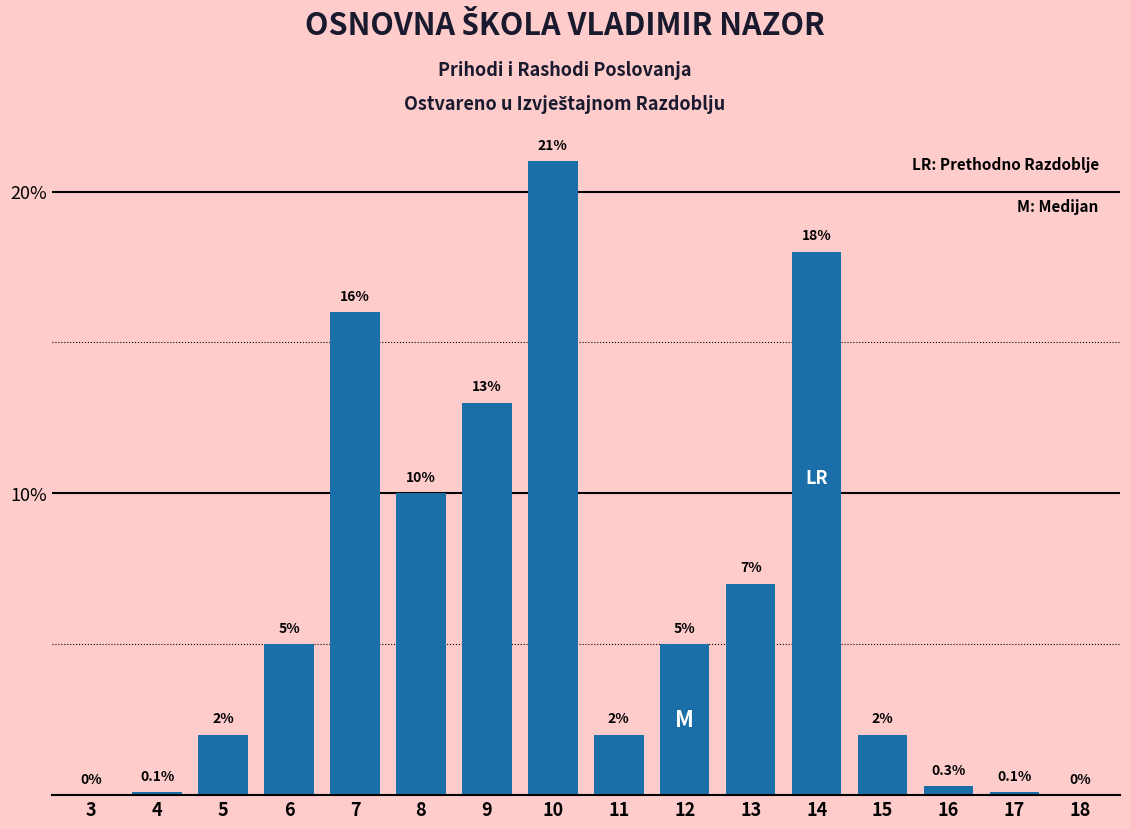

Reading right to left, what are all the values shown in this chart?

18=0.0	17=0.1	16=0.3	15=2.0	14=18.0	13=7.0	12=5.0	11=2.0	10=21.0	9=13.0	8=10.0	7=16.0	6=5.0	5=2.0	4=0.1	3=0.0